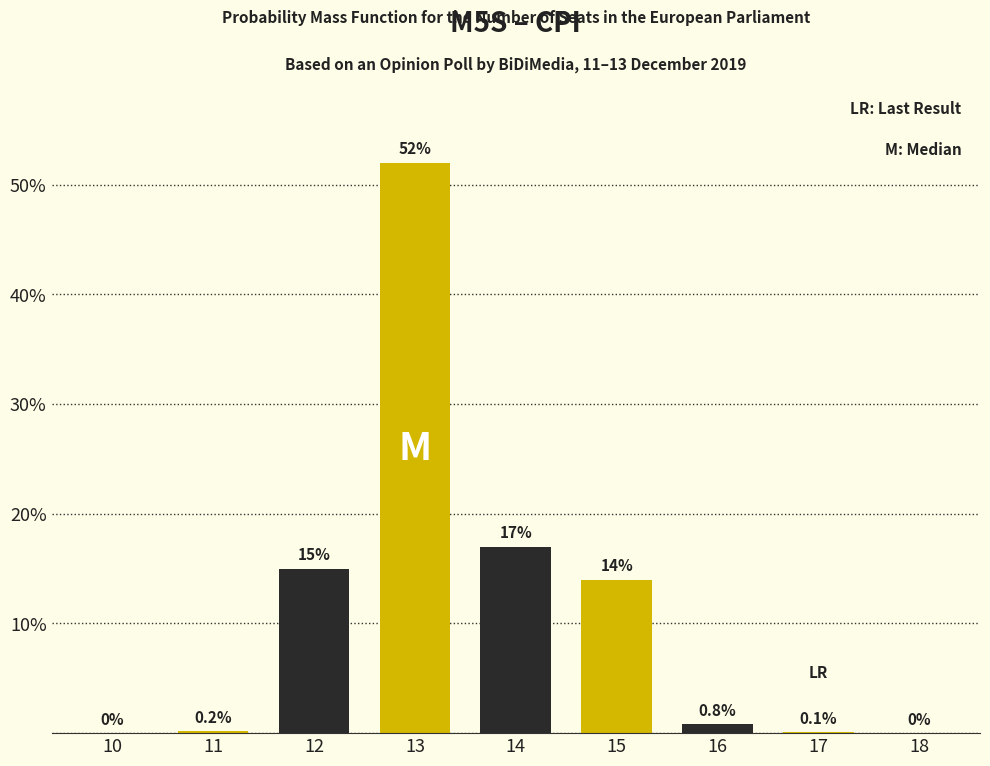

Reading right to left, transcribe all the data shown in this chart.

18=0.0	17=0.1	16=0.8	15=14.0	14=17.0	13=52.0	12=15.0	11=0.2	10=0.0